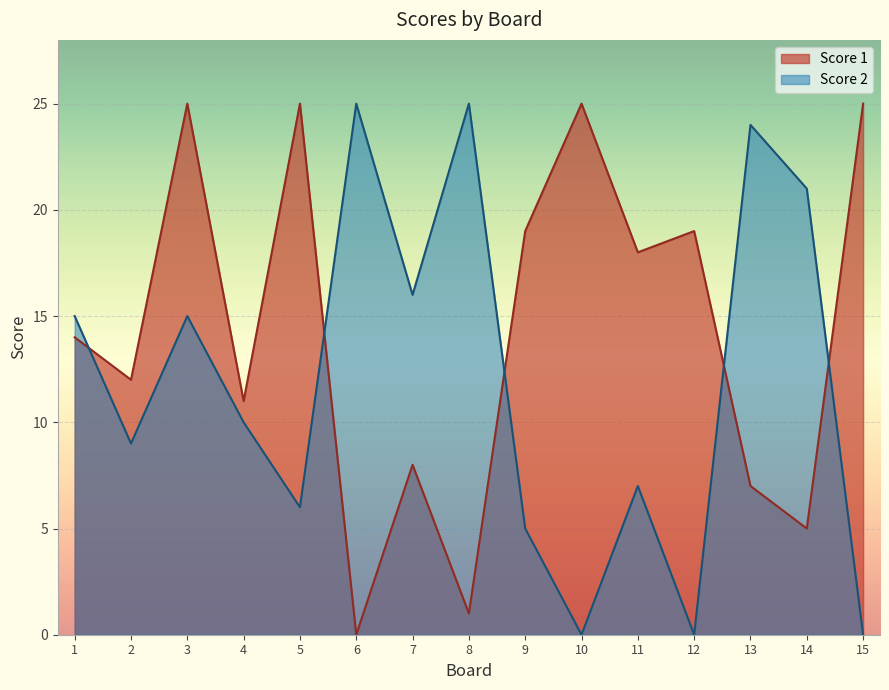

At which category is the sum across all series the highest?

3